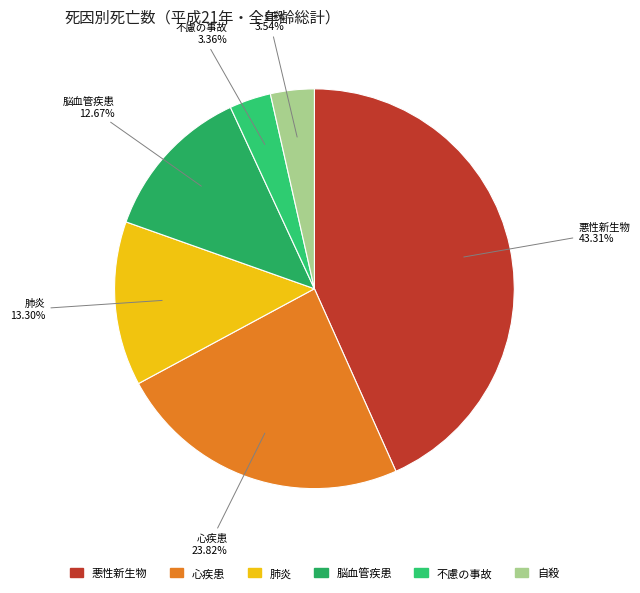

To the nearest percent, what portion does 心疾患 represent?

24%